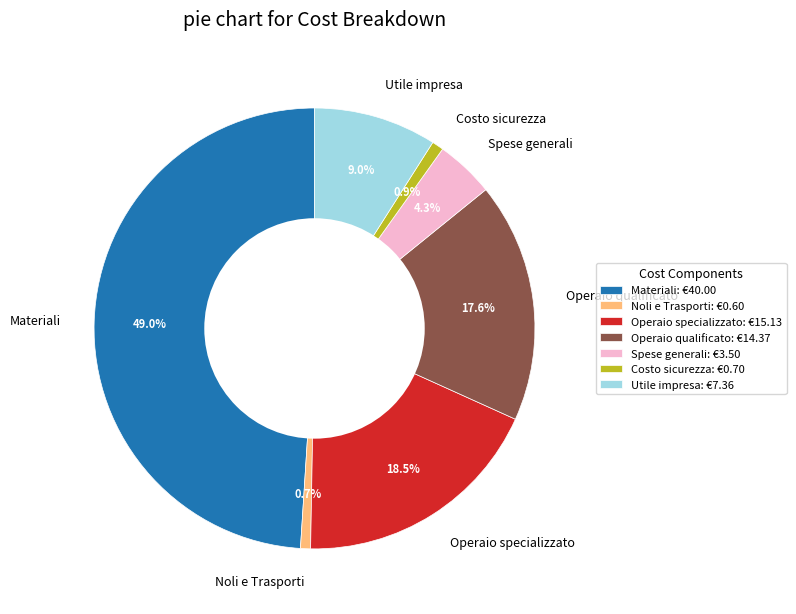

Which category has the biggest portion of the pie?

Materiali